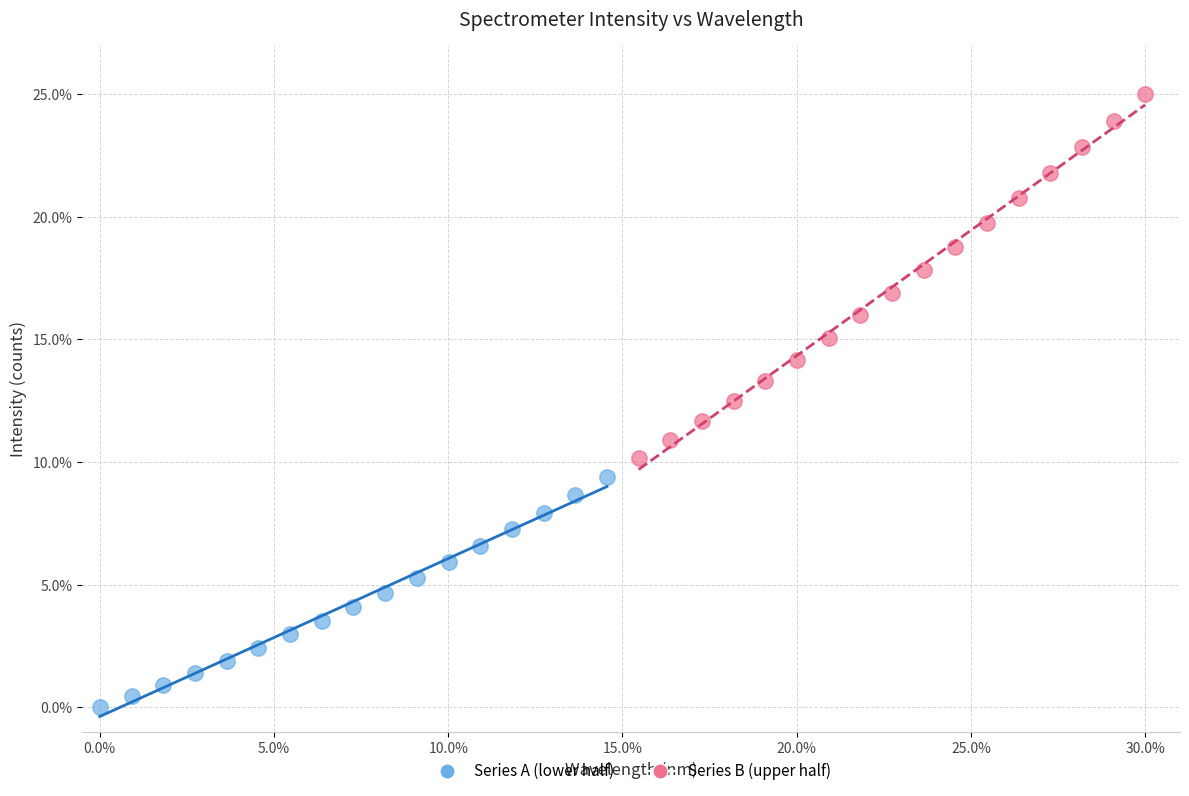

Which series contains the highest Y value?

Series B (upper half)